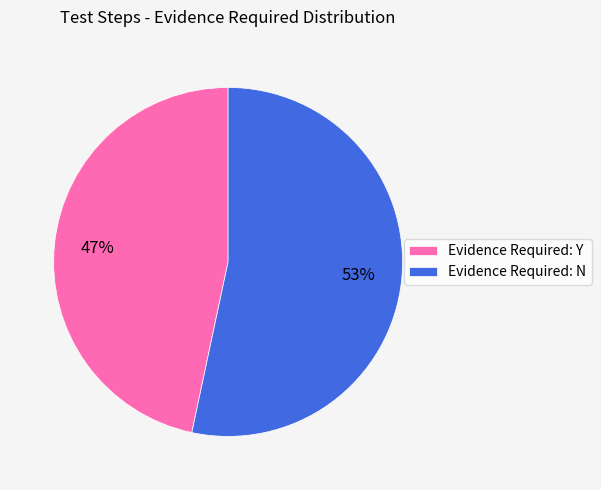

Approximately how many times larger is the value at Evidence Required: Y compared to Evidence Required: N?

0.9